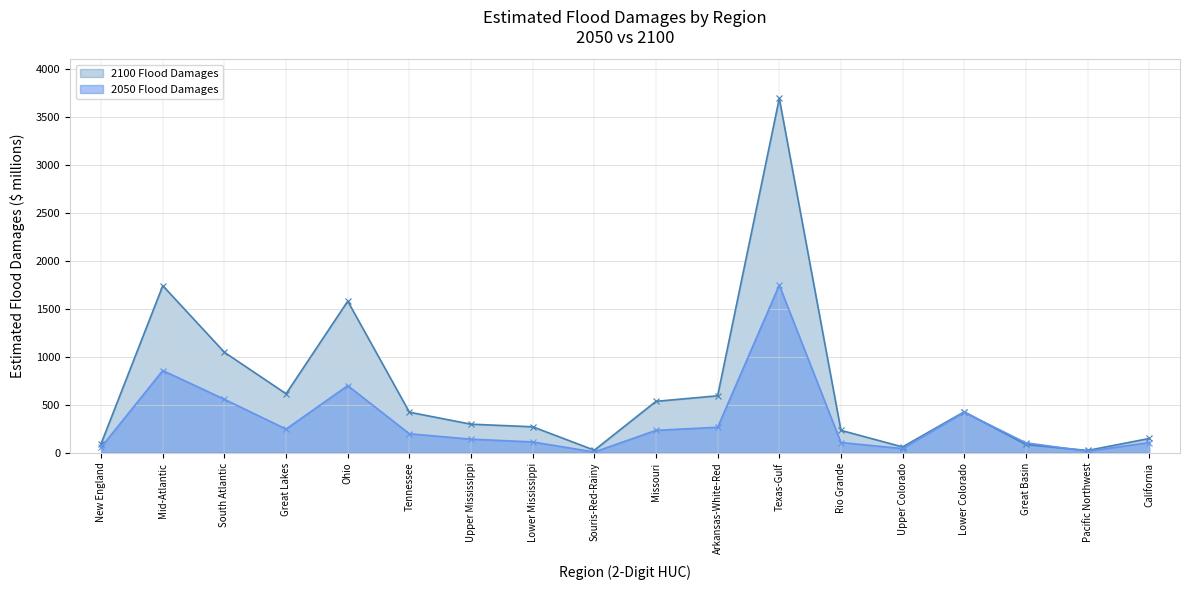

How many interior local peaks does the 2050 Flood Damages series have?

4